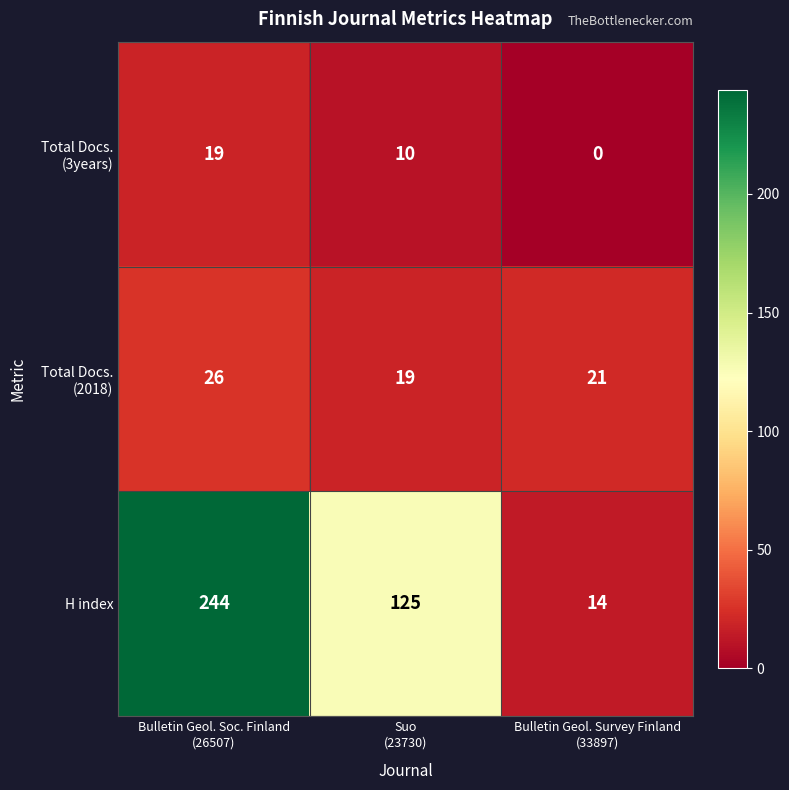

How many data points does each series have?

3